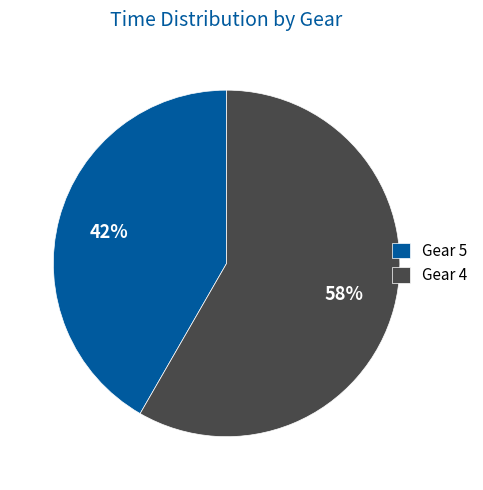

Which category has the biggest portion of the pie?

Gear 4